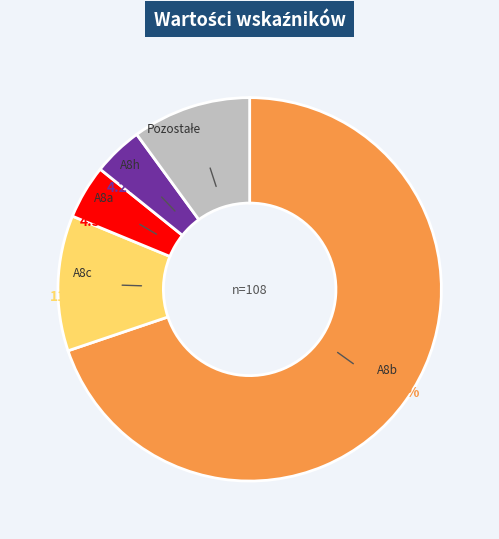

Is there any slice that represents more than half of the pie?

Yes